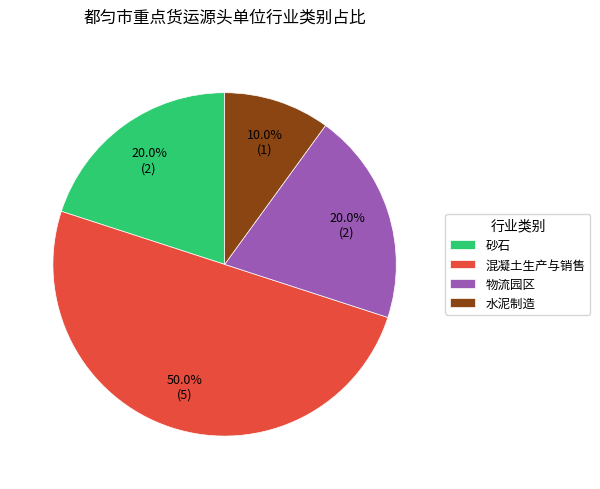

Which category has the smallest portion of the pie?

水泥制造